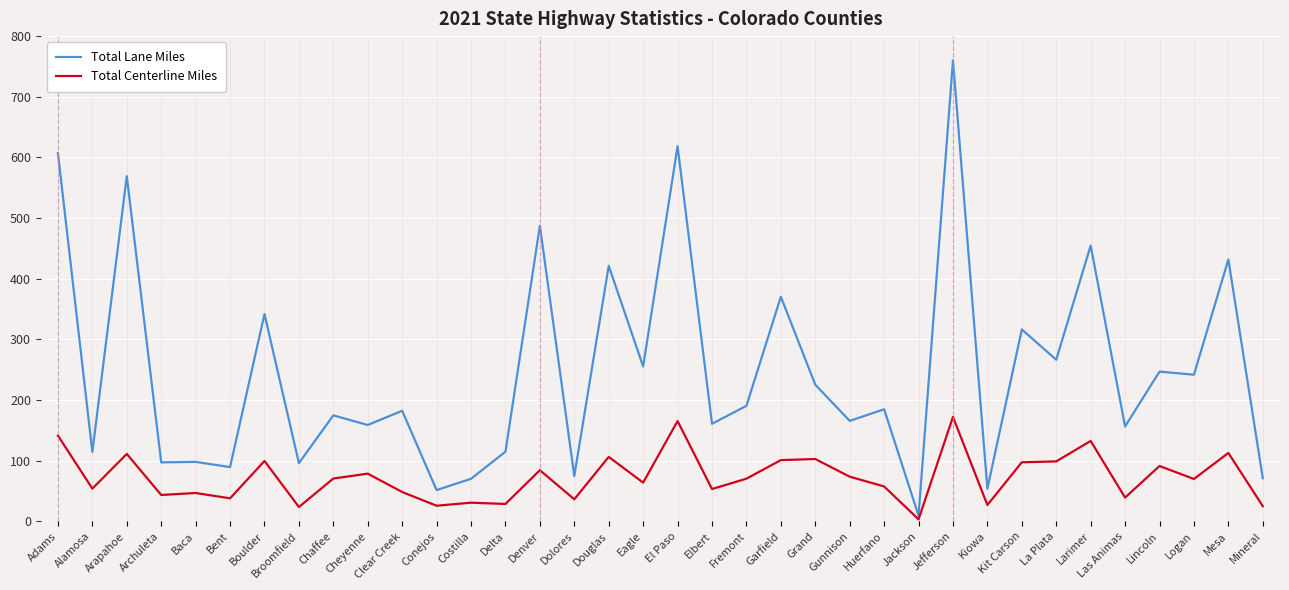

What is the sum of the Total Centerline Miles values at Bent and Adams?

179.2